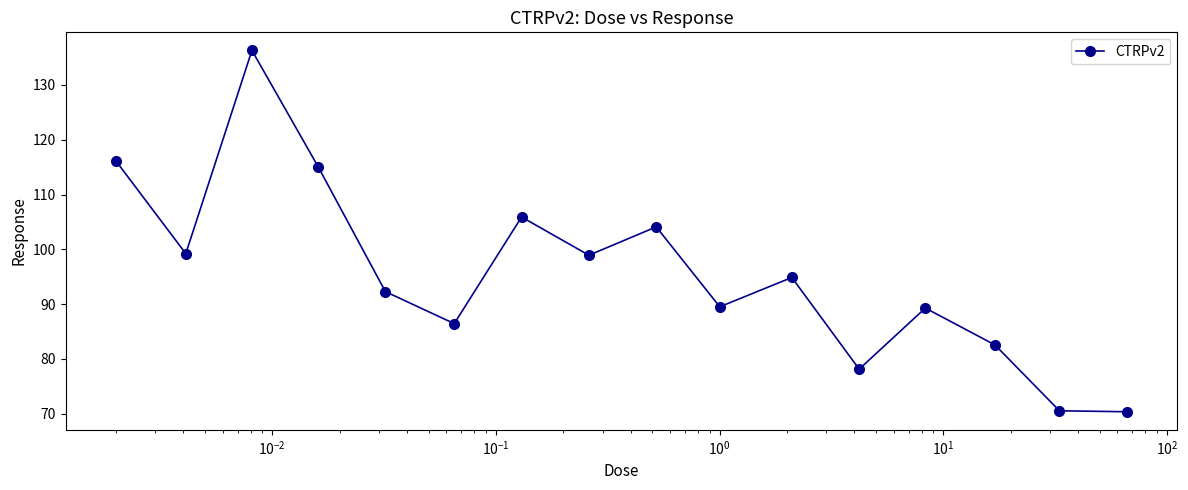

What is the smallest value displayed?

70.4